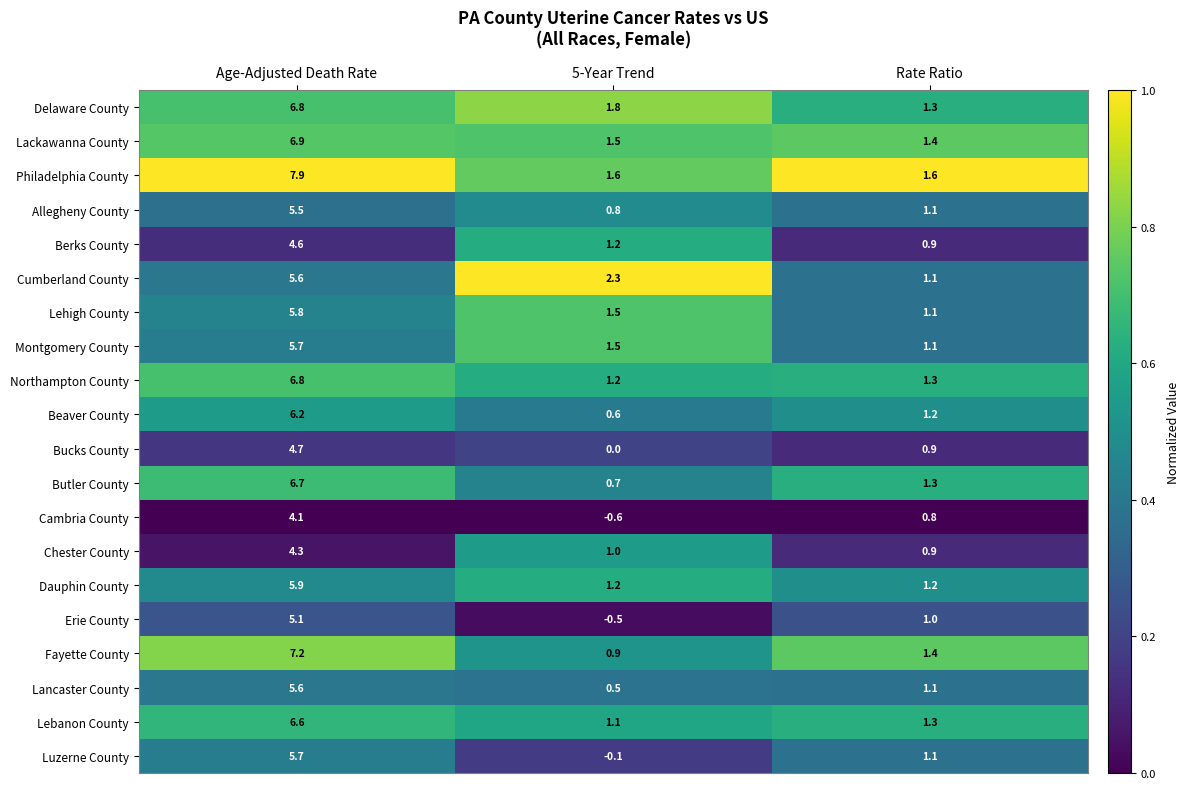

What is the sum of the Lebanon County values at Age-Adjusted Death Rate and 5-Year Trend?

7.7